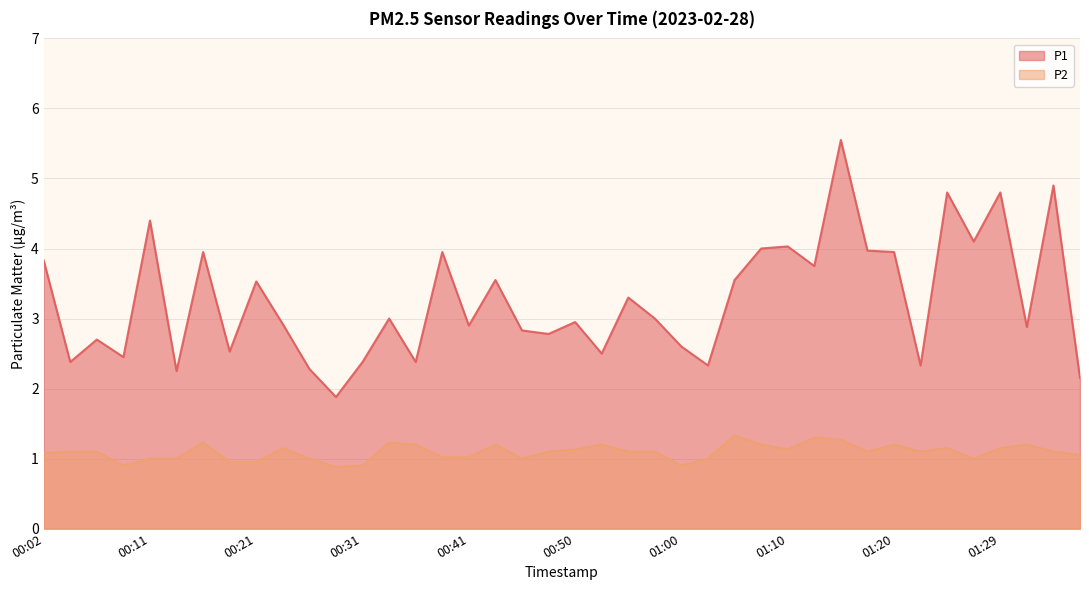

What is the difference between the maximum and minimum values in the P2 series?

0.5